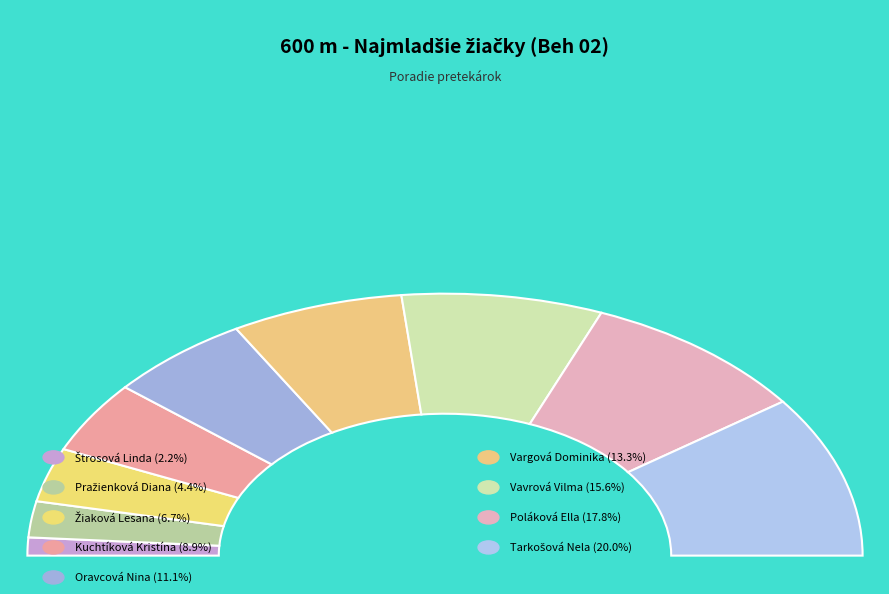

True or false: Vargová Dominika accounts for 13% of the total.

True